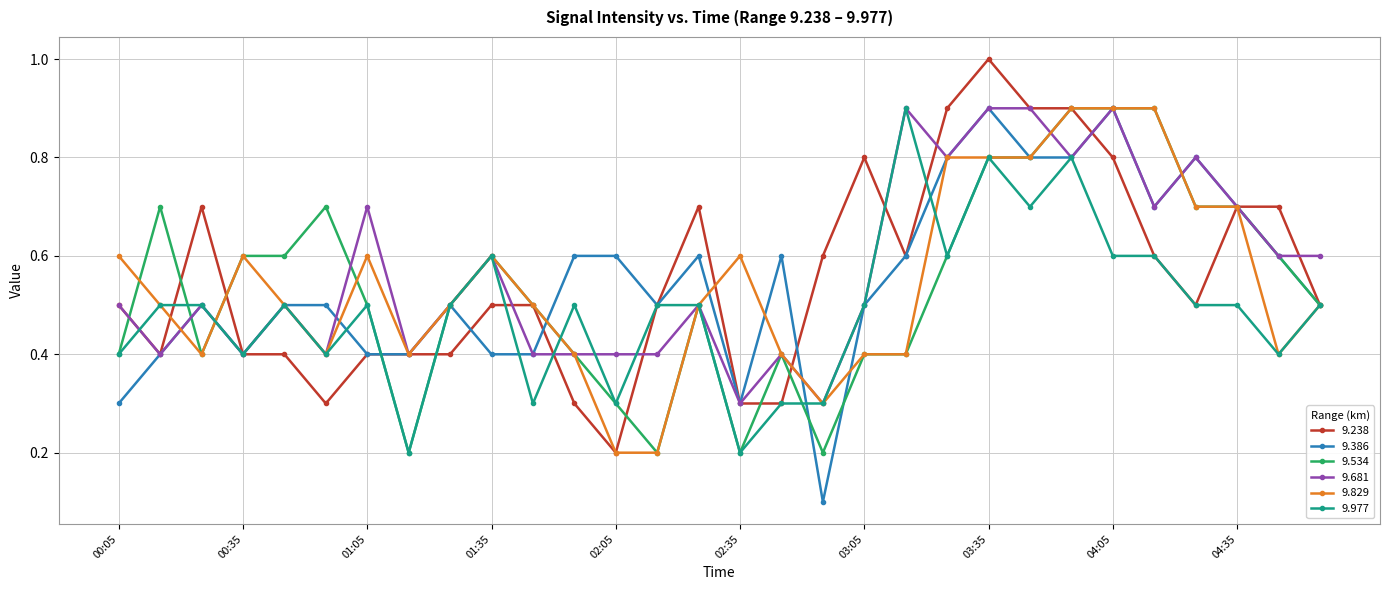

What is the difference between the maximum and minimum values in the 9.238 series?

0.8